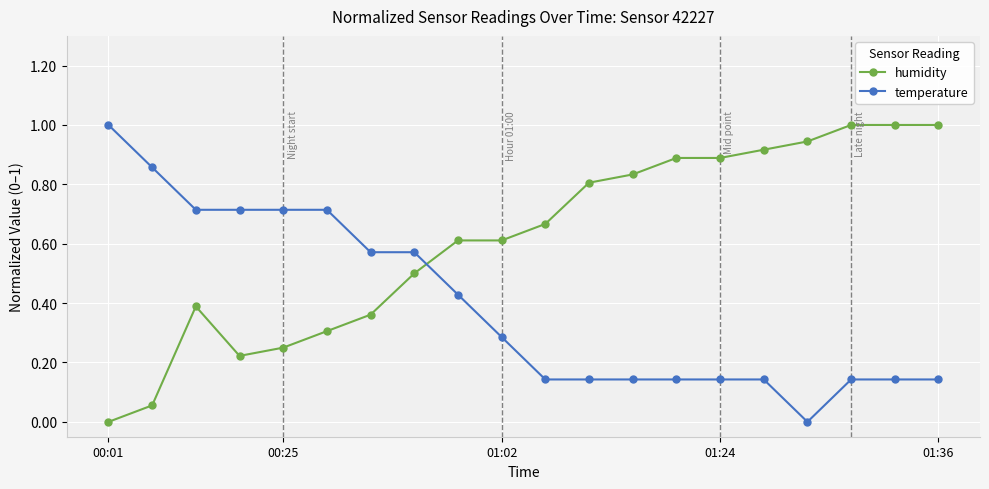

What is the sum of all humidity values?

12.2